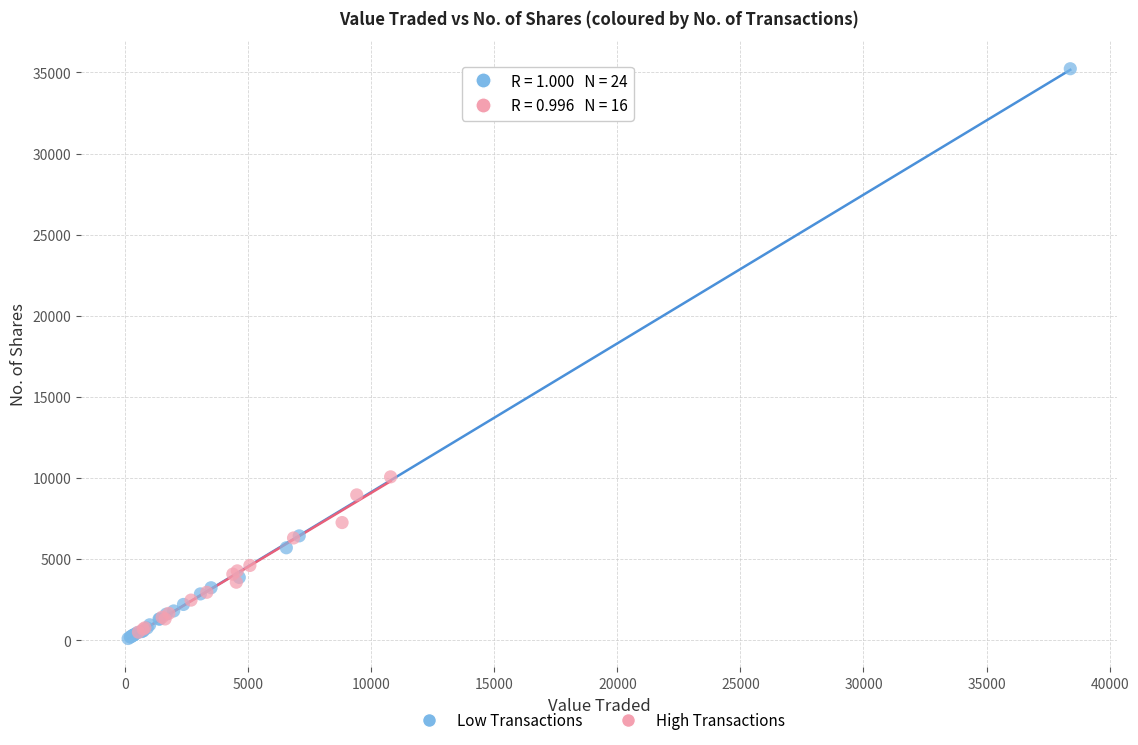

Which series contains the lowest Y value?

Low Transactions